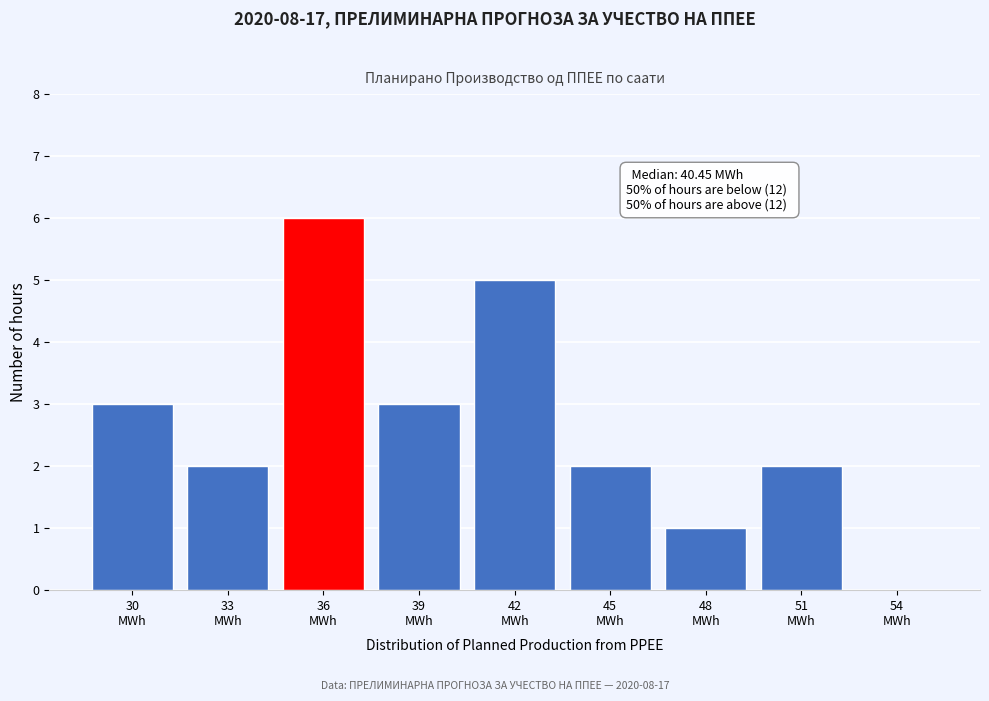

What is the maximum value shown in the chart?

6